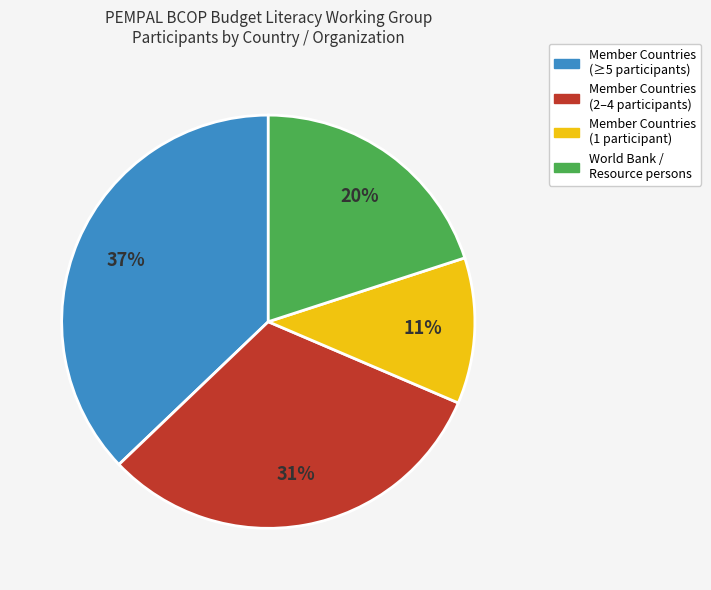

Approximately how many times larger is the value at Member Countries (1 participant) compared to Member Countries (2–4 participants)?

0.4